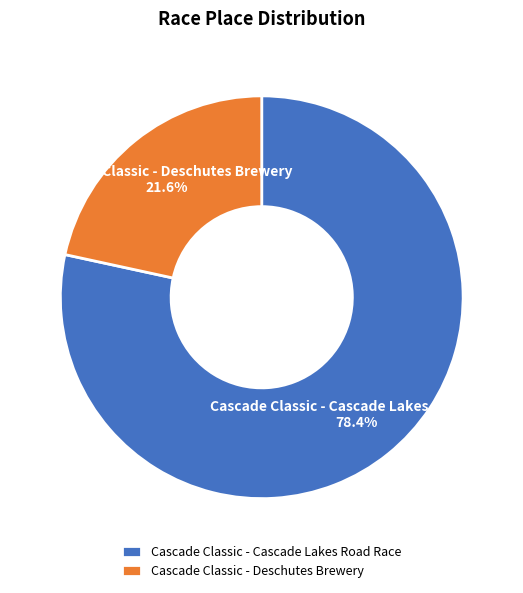

Is there a majority slice in this chart?

Yes